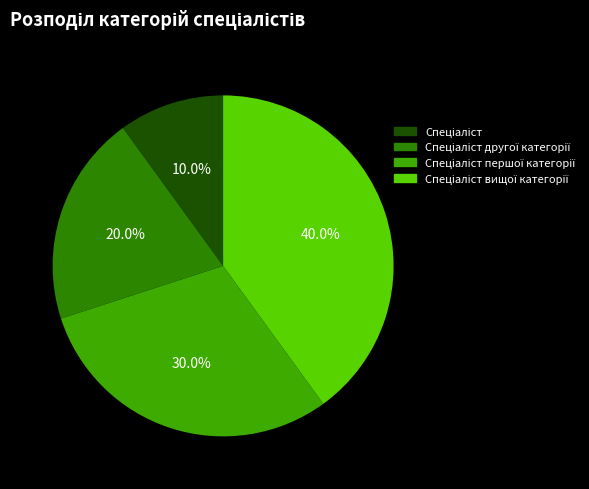

Is there a majority slice in this chart?

No